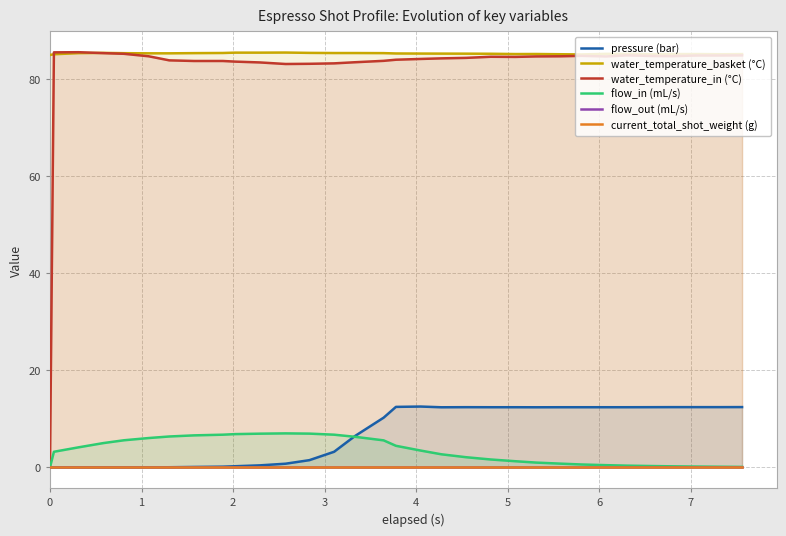

How many interior local valleys does the pressure (bar) series have?

2